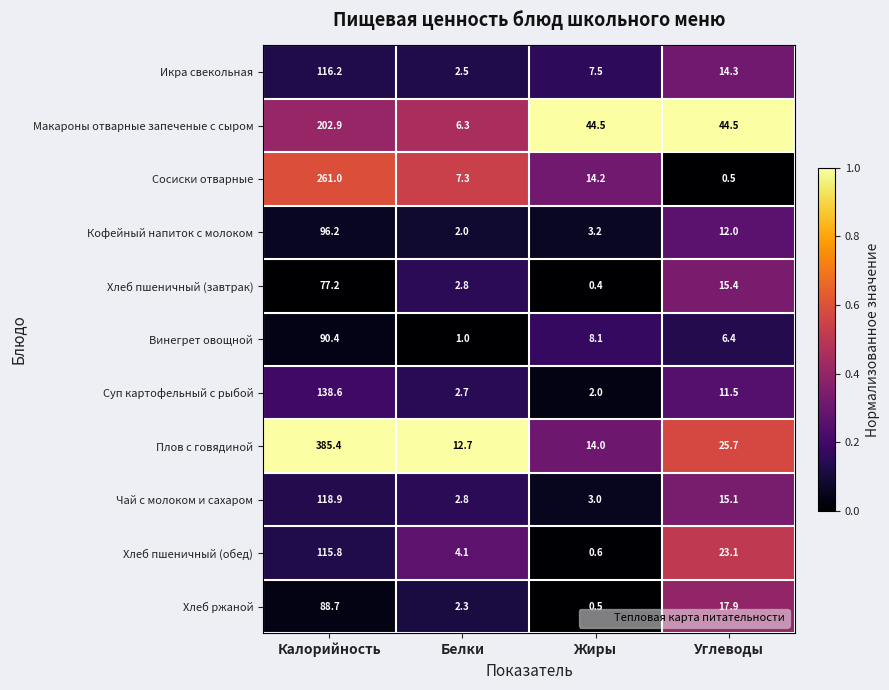

List the series in order of their peak value, highest first.

Плов с говядиной, Сосиски отварные, Макароны отварные запеченые с сыром, Суп картофельный с рыбой, Чай с молоком и сахаром, Икра свекольная, Хлеб пшеничный (обед), Кофейный напиток с молоком, Винегрет овощной, Хлеб ржаной, Хлеб пшеничный (завтрак)